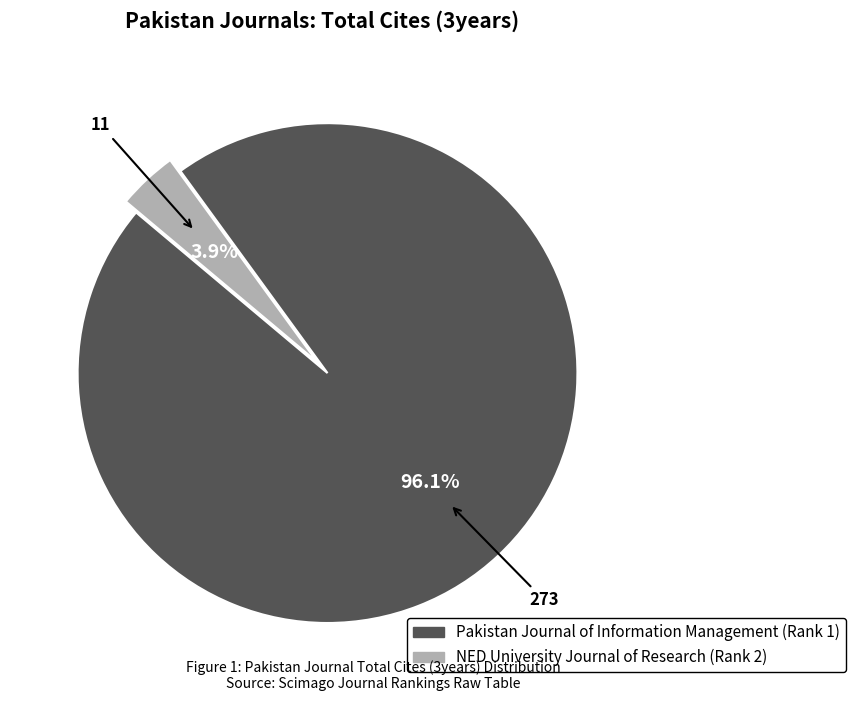

Does Pakistan Journal of Information Management (Rank 1) represent more than half of the total?

Yes